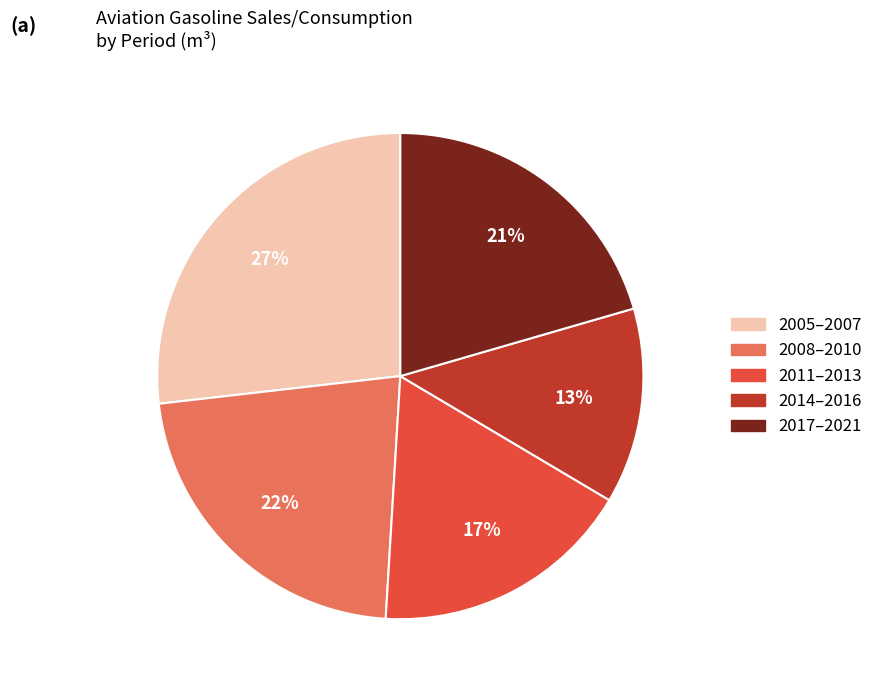

Does any single category account for the majority?

No